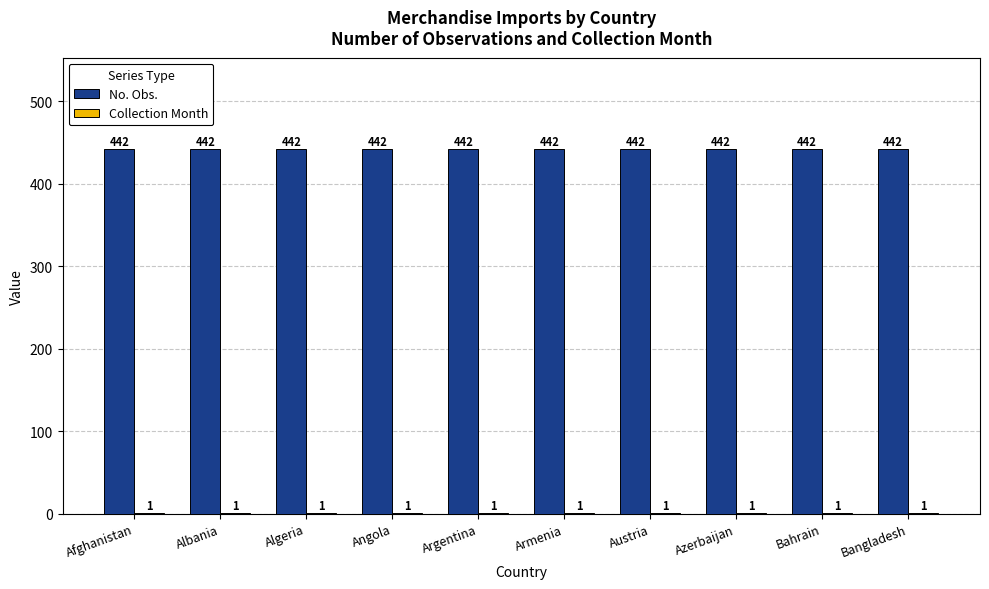

What is the sum of all No. Obs. values?

4420